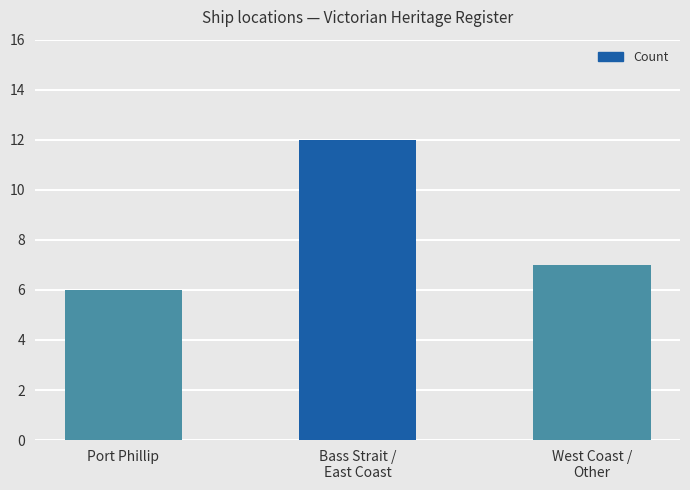

Rank the categories by value from lowest to highest.

Port Phillip, West Coast /
Other, Bass Strait /
East Coast